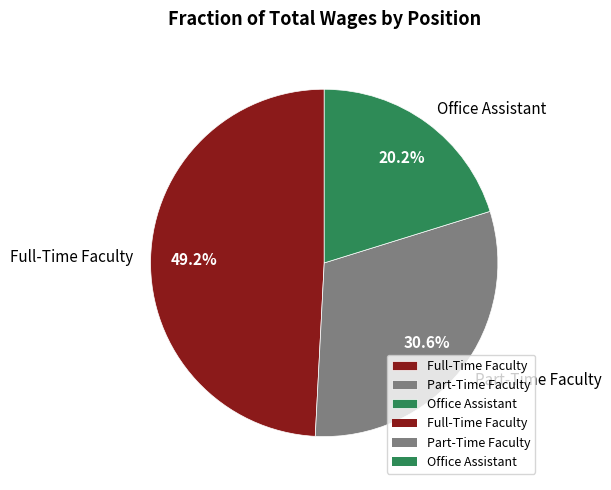

The Full-Time Faculty slice represents 36% of the pie. True or false?

False